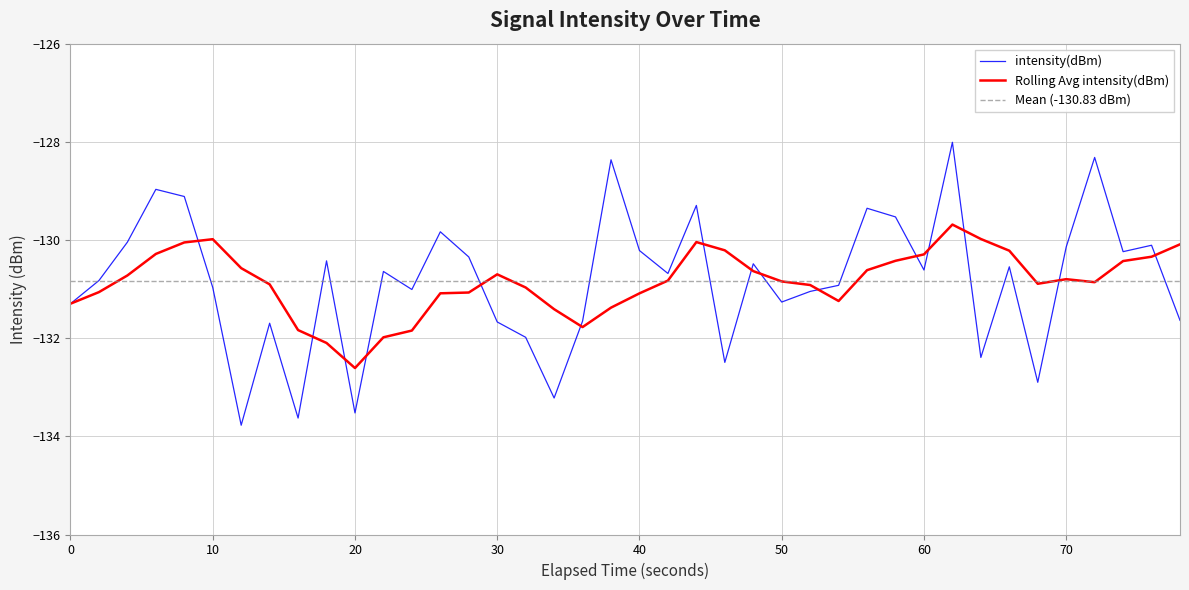

The Rolling Avg intensity(dBm) series shows -56.4 at 70. True or false?

False